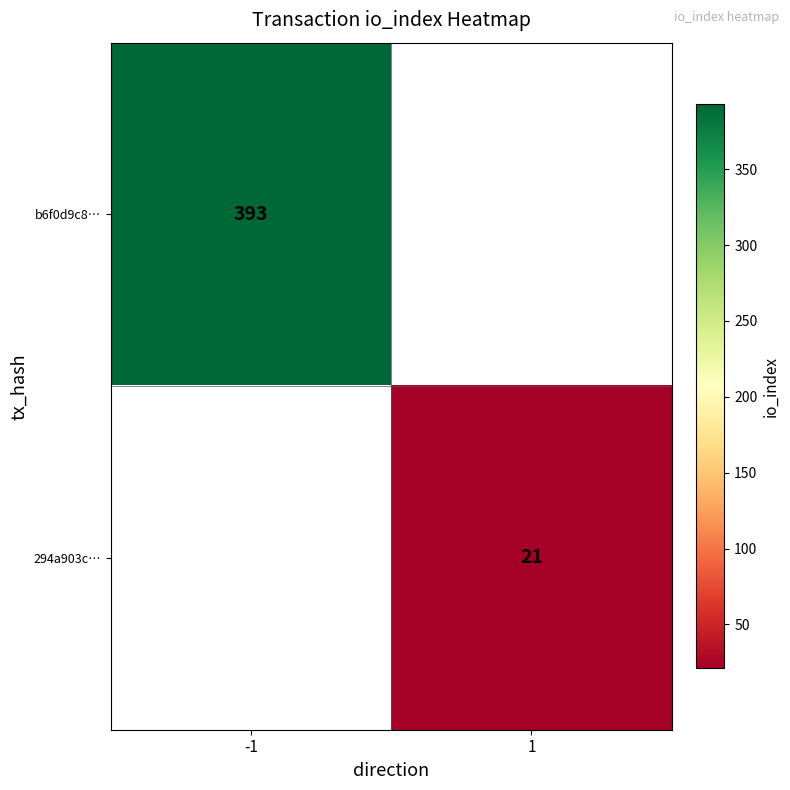

Is it true that 294a903c… equals 21 at 1?

True